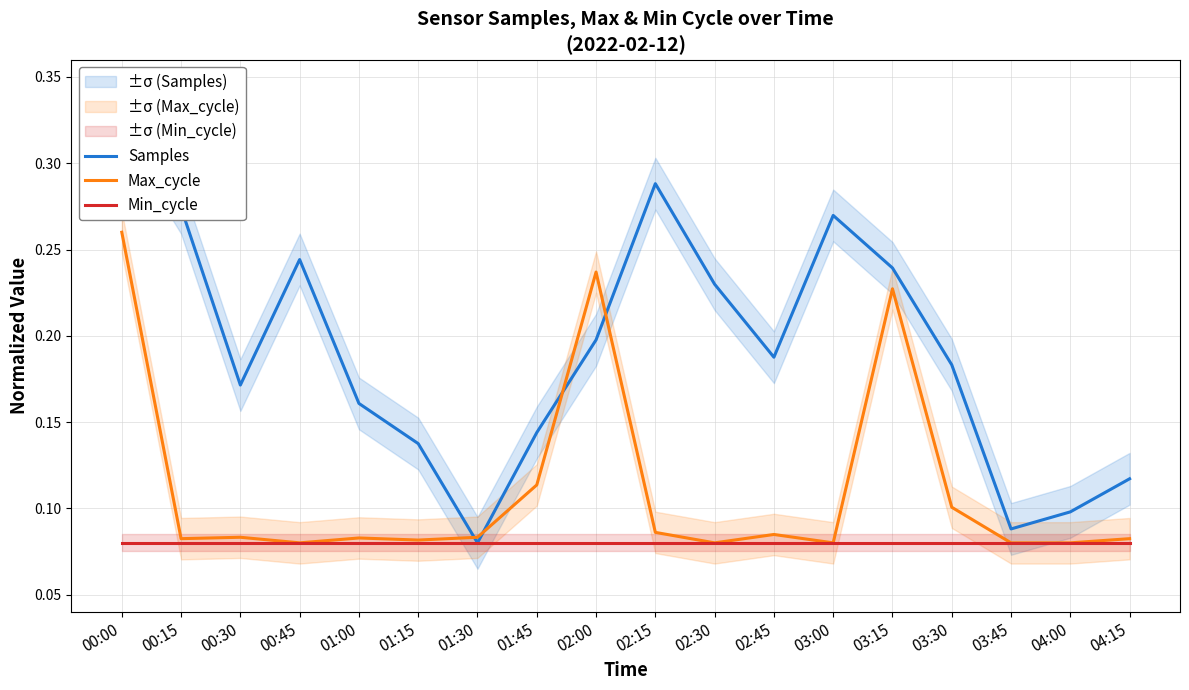

True or false: Samples and Min_cycle cross at least once.

False